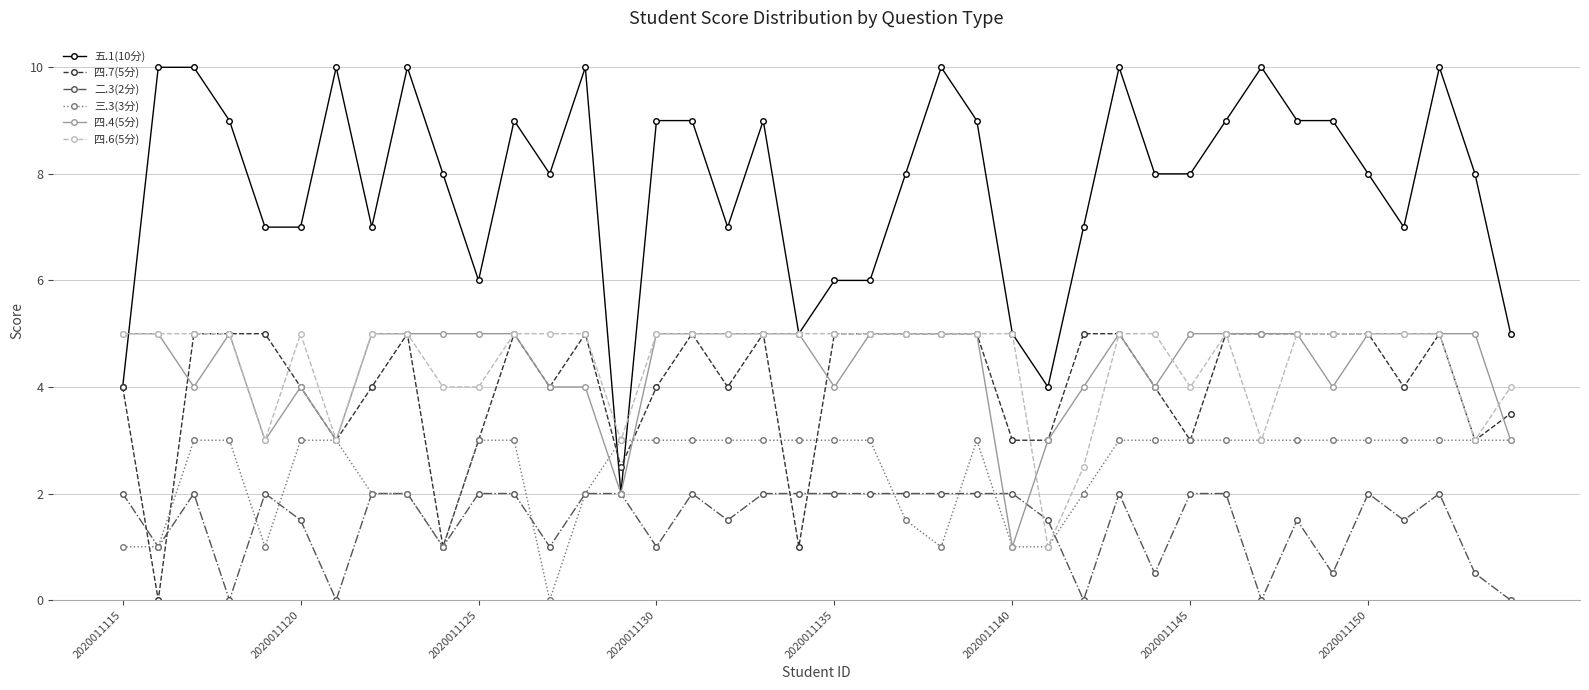

How many distinct data groups are displayed?

6